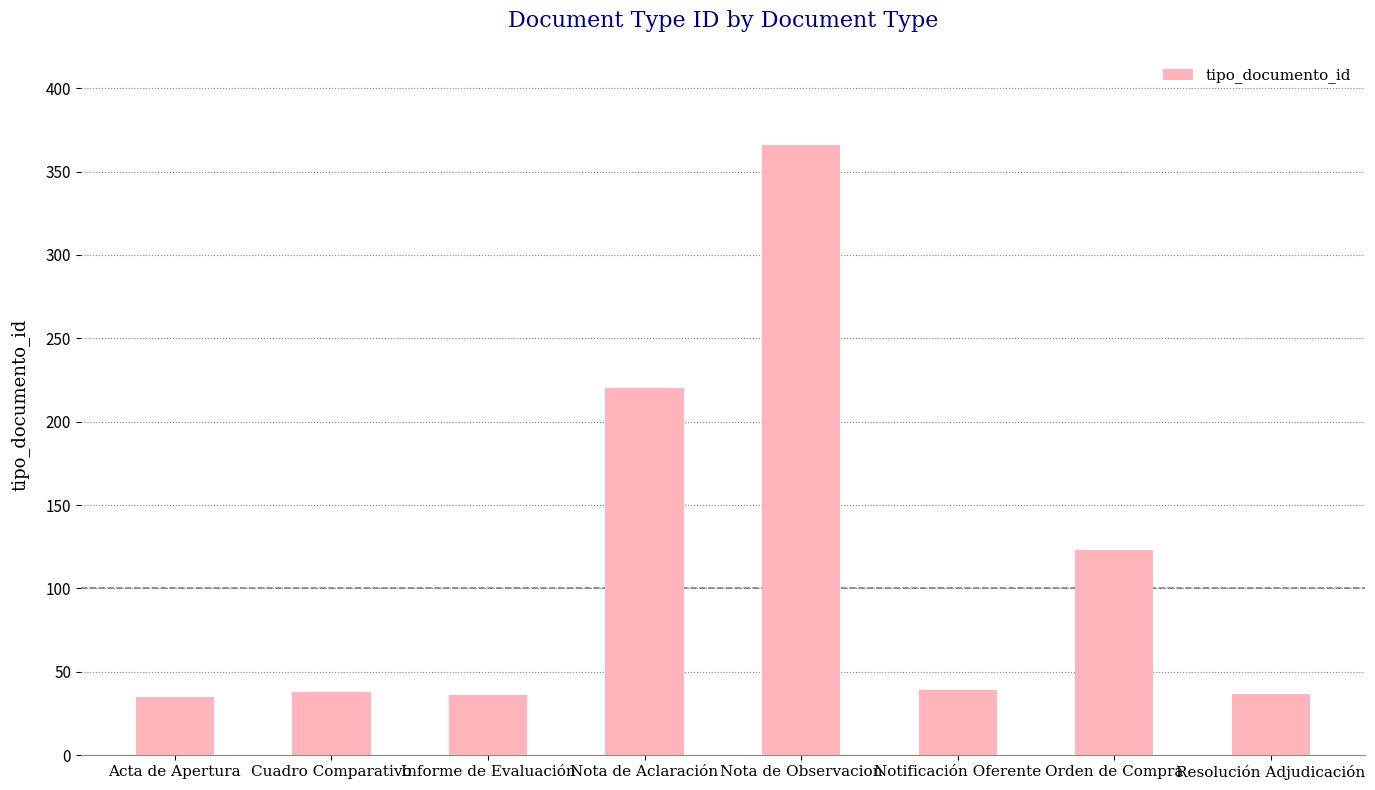

What is the label of the 5th bar from the right?

Nota de Aclaración